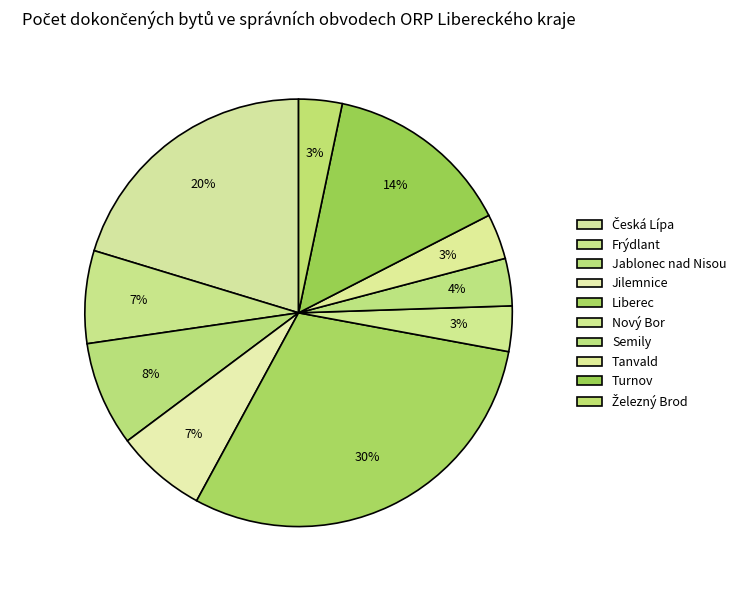

Between Česká Lípa and Semily, which is larger?

Česká Lípa